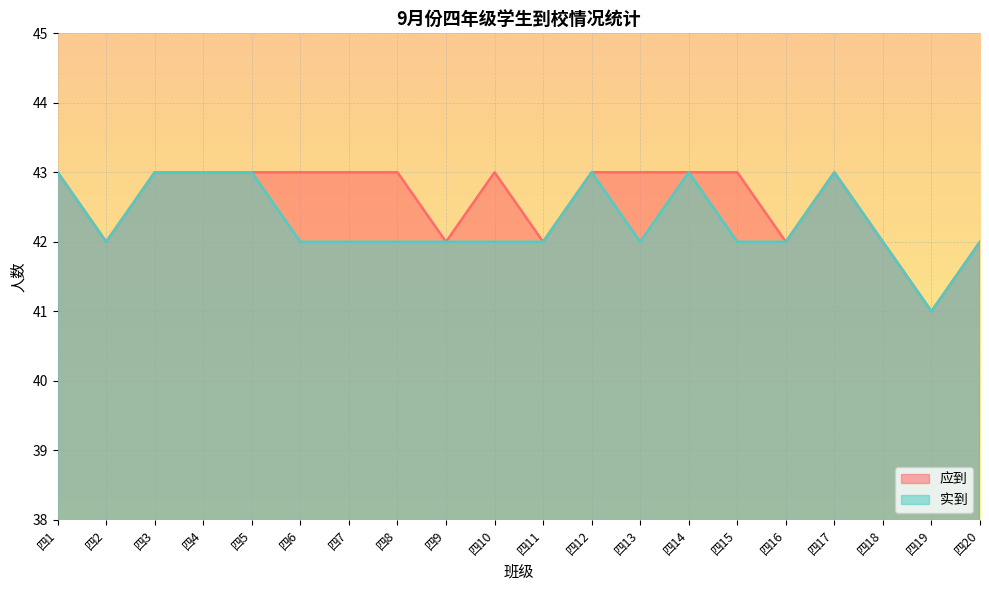

How many lines are shown in the chart?

2